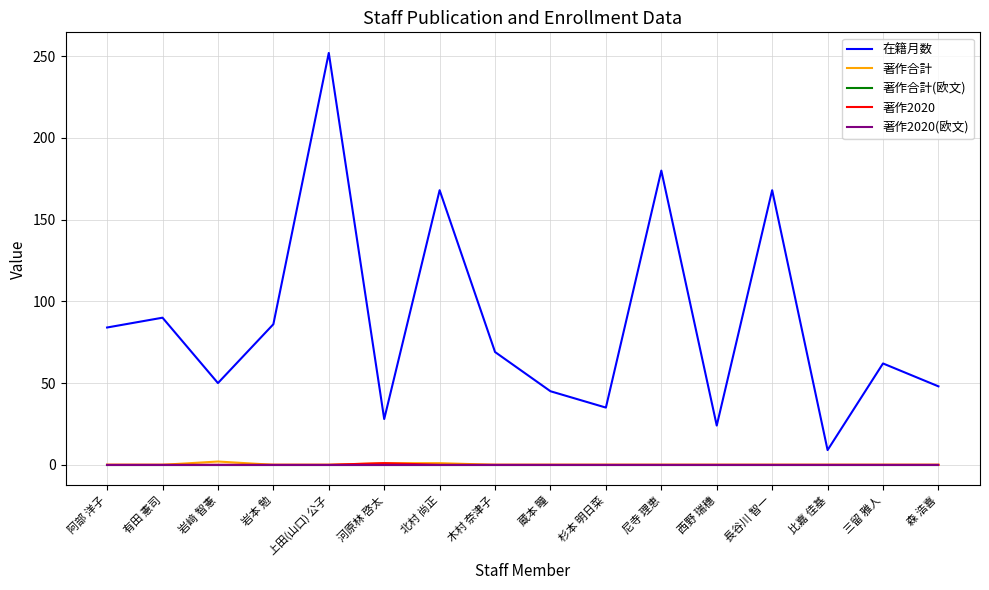

What is the value of the 在籍月数 point at the 11th from the left?

180